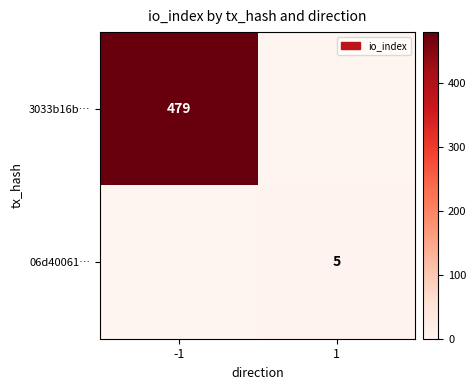

The value of 06d40061… at 1 is 5. True or false?

True